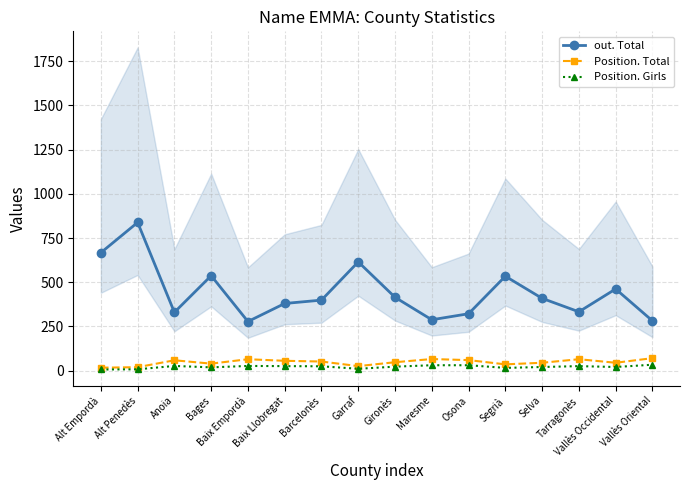

True or false: Position. Girls and out. Total cross at least once.

False